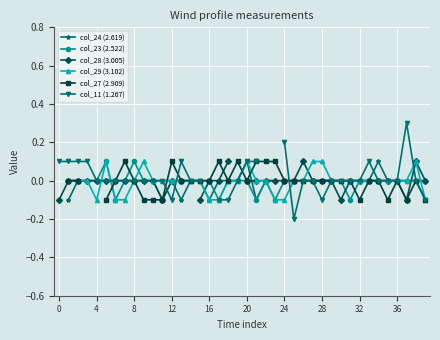

Which series has the widest spread of values?

col_11 (1.267)